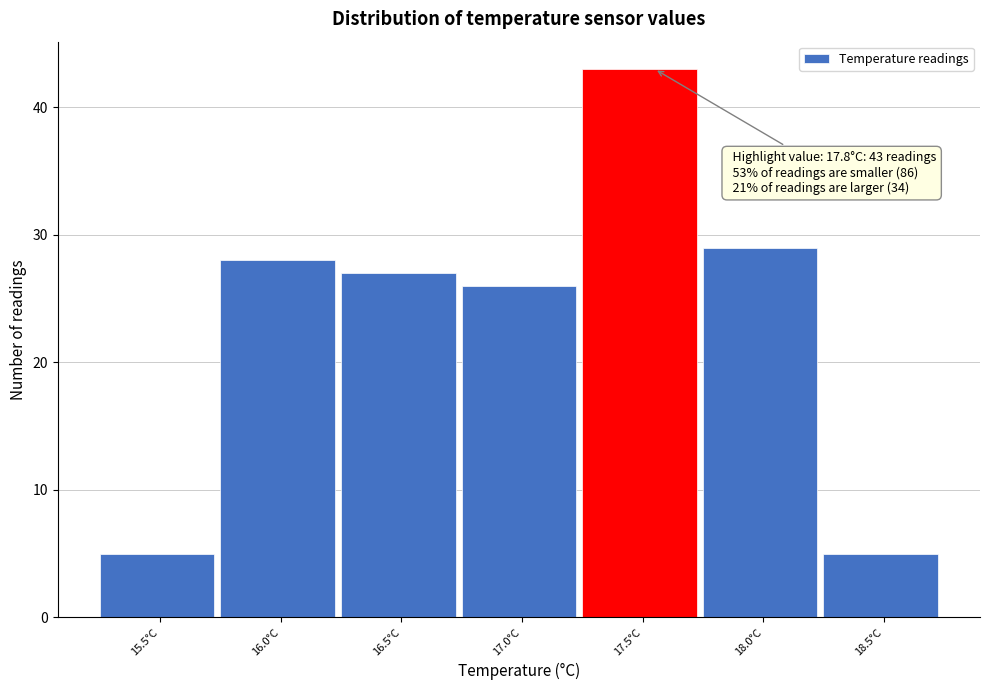

Reading left to right, extract all data points from this chart.

5	28	27	26	43	29	5